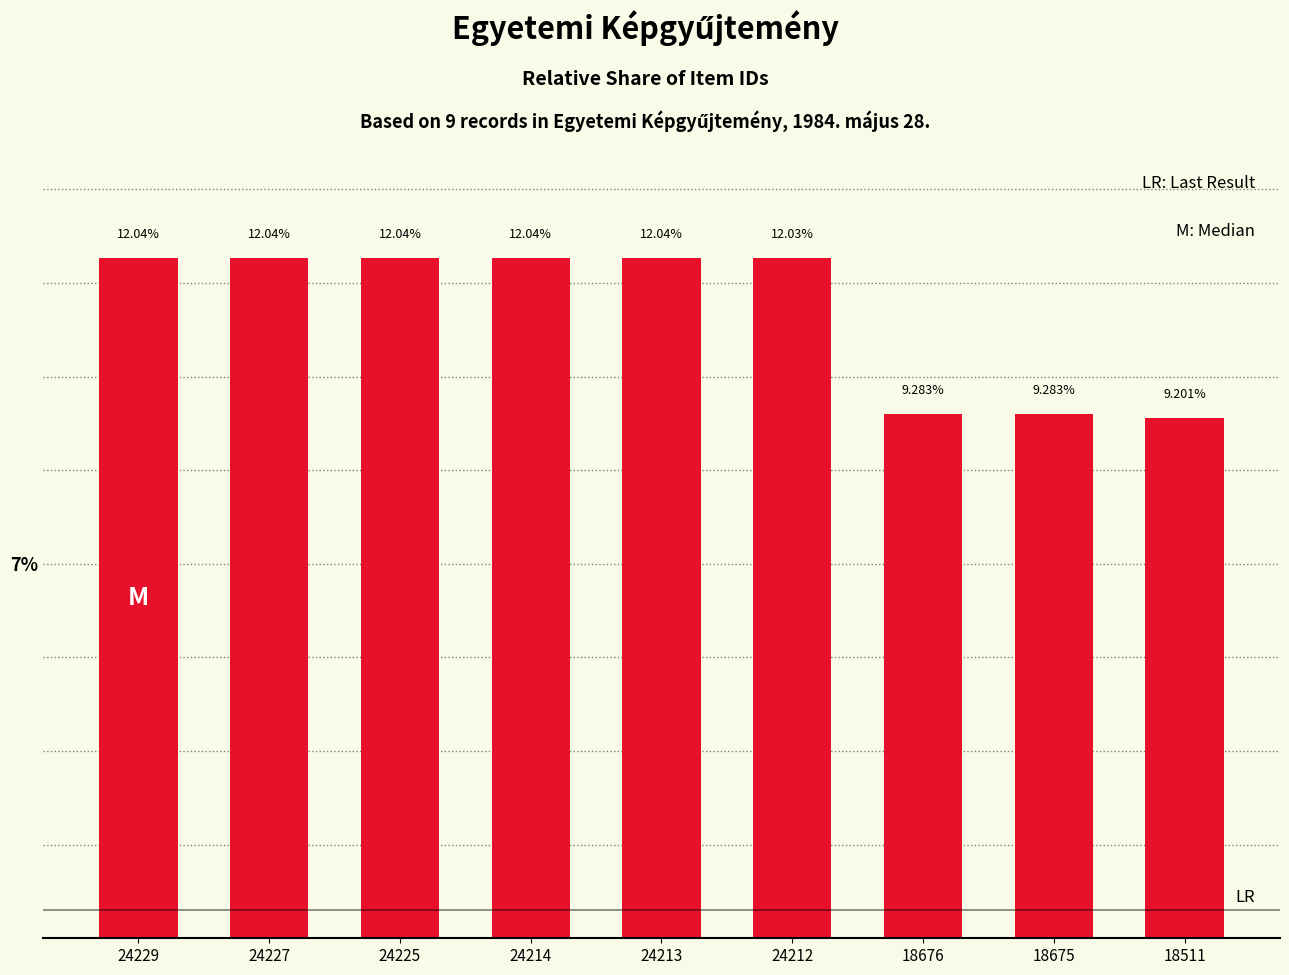

Does the chart contain stacked bars?

No